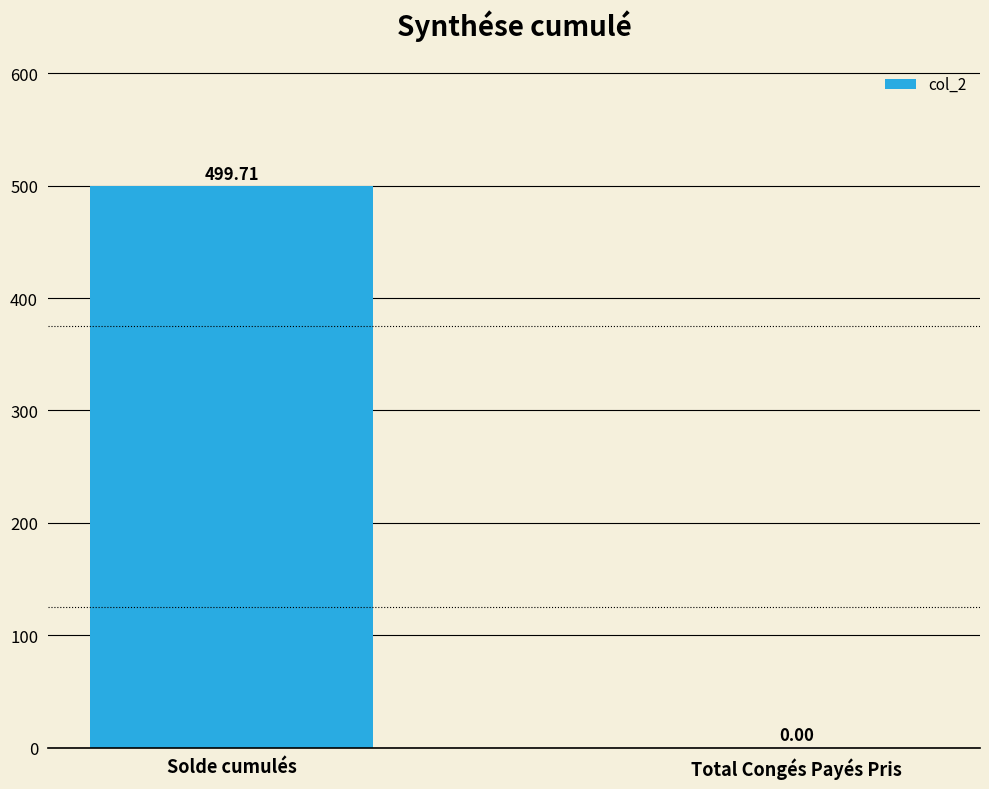

Reading right to left, transcribe all the data shown in this chart.

Total Congés Payés Pris=0.0	Solde cumulés=499.7